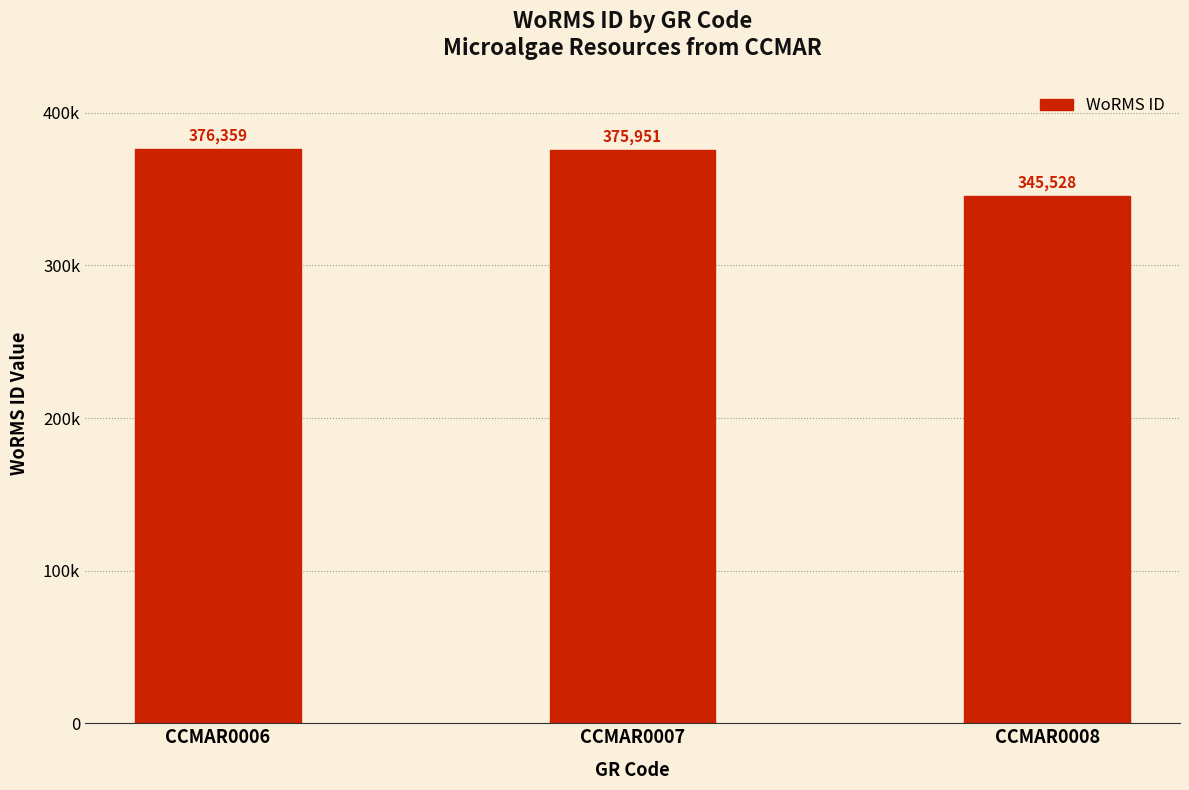

How many bars are there in total?

3